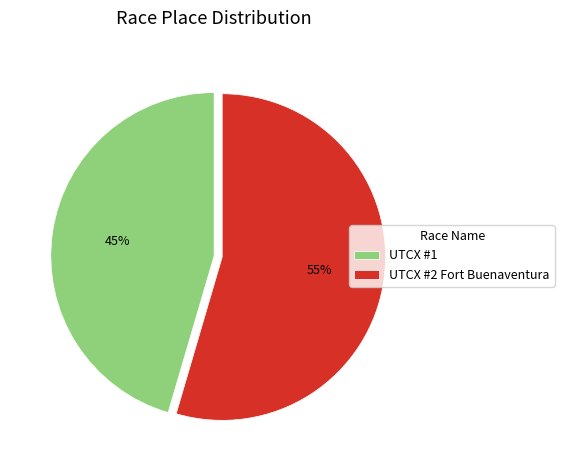

To the nearest percent, what is the combined percentage of UTCX #1 and UTCX #2 Fort Buenaventura?

100%